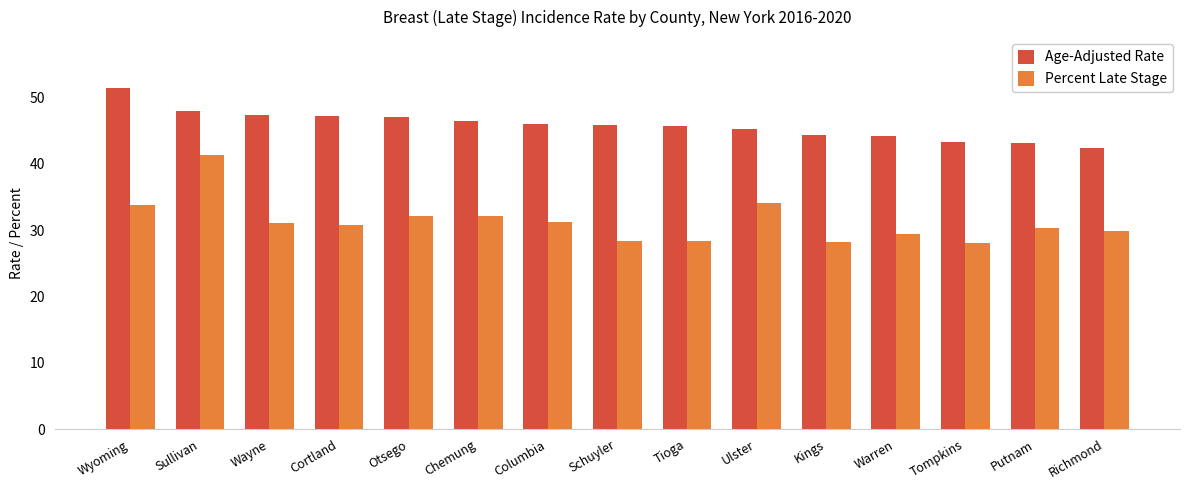

What position from the left is Otsego?

5